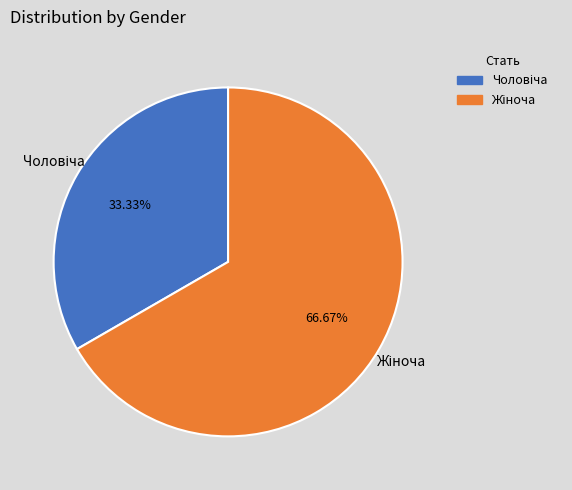

To the nearest percent, what is the average slice percentage?

50%